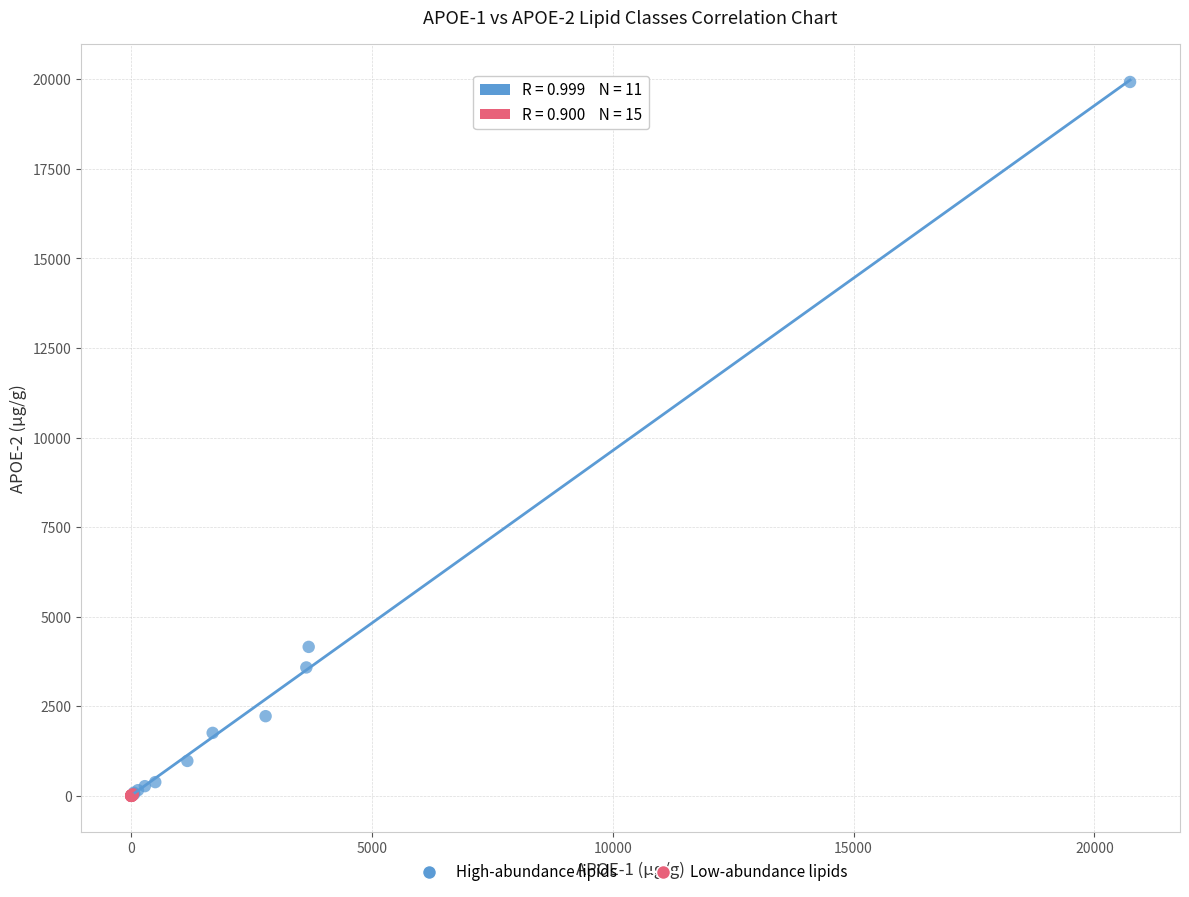

Which series contains the highest Y value?

High-abundance lipids